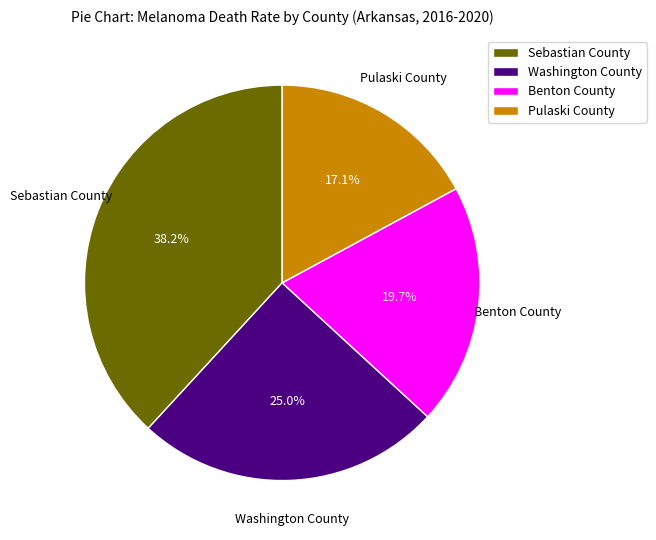

How many slices are in this pie chart?

4